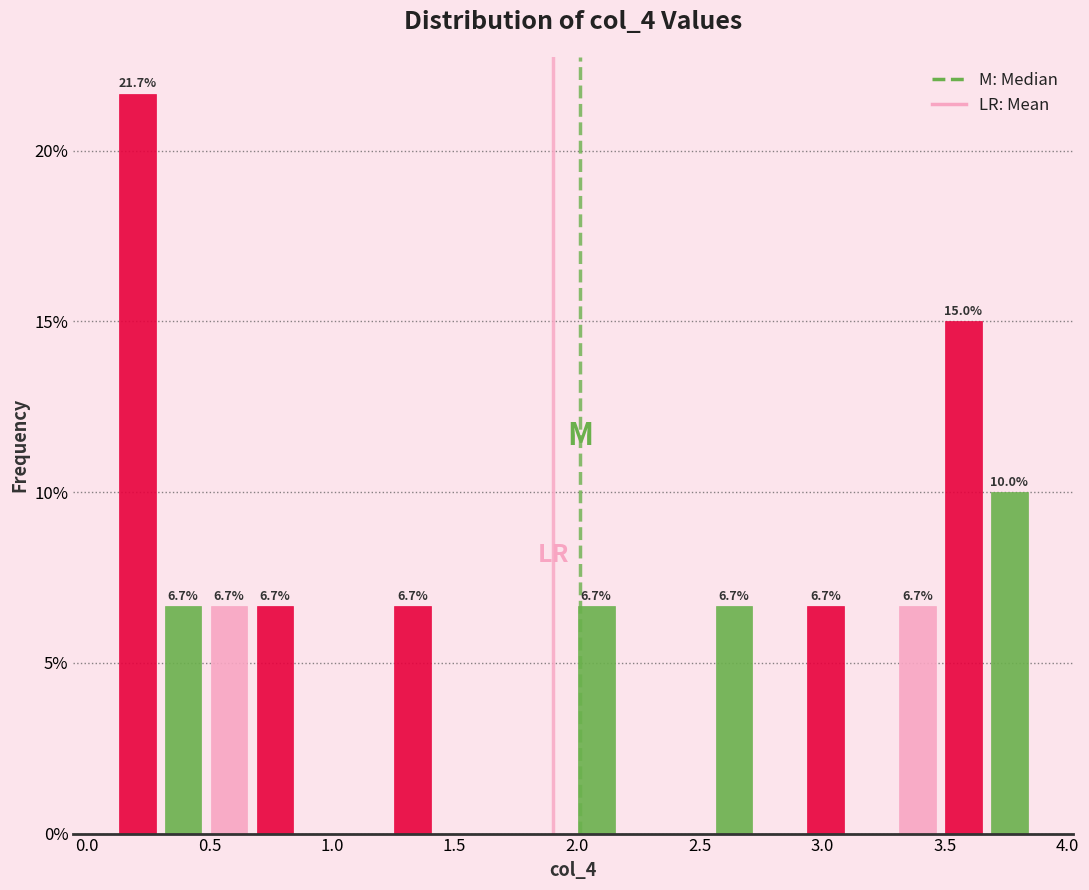

Around what value on the x-axis is the tallest bar? Give the approximate position of its centre, as read against the axis.

0.20